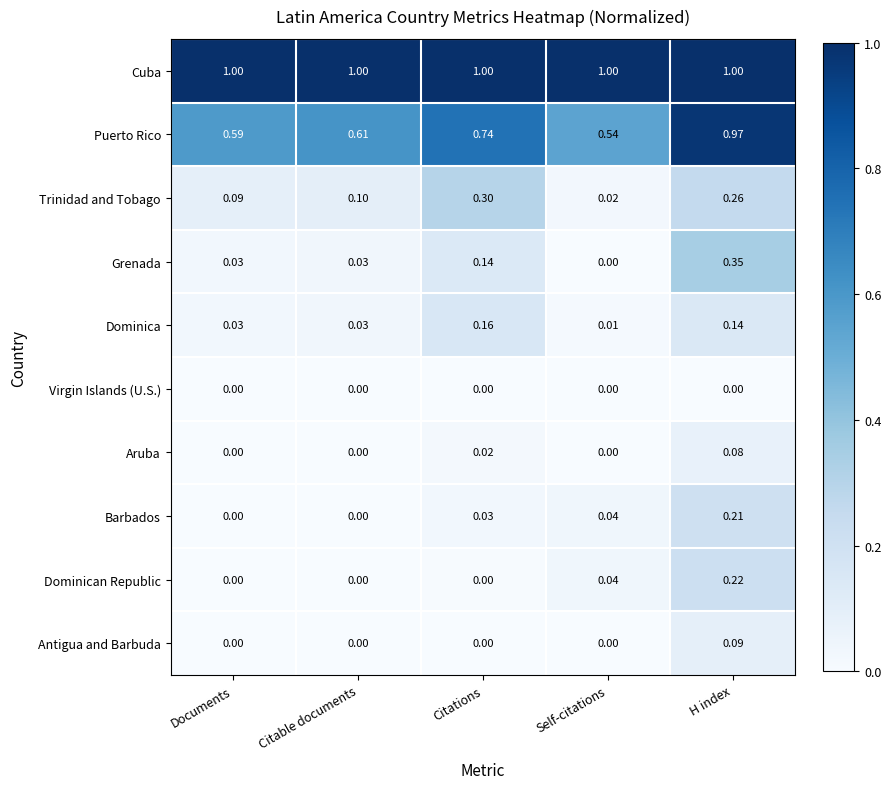

At which label does Trinidad and Tobago reach its minimum?

Self-citations